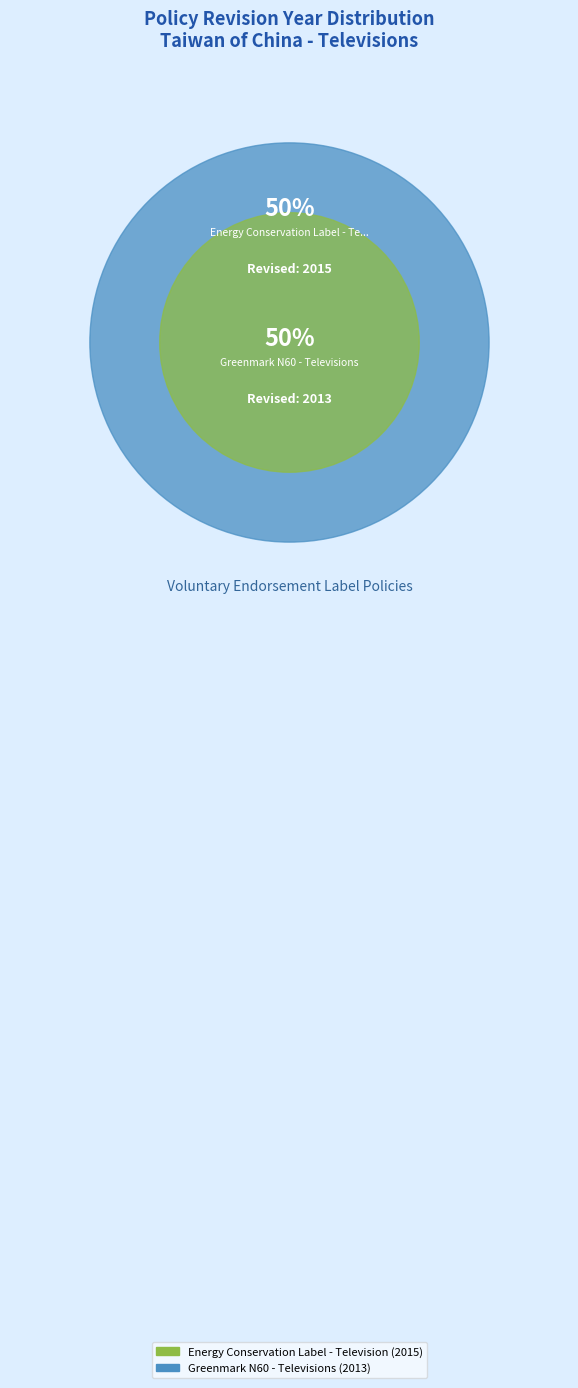

Is it true that Greenmark N60 - Televisions is 50% of the pie?

True